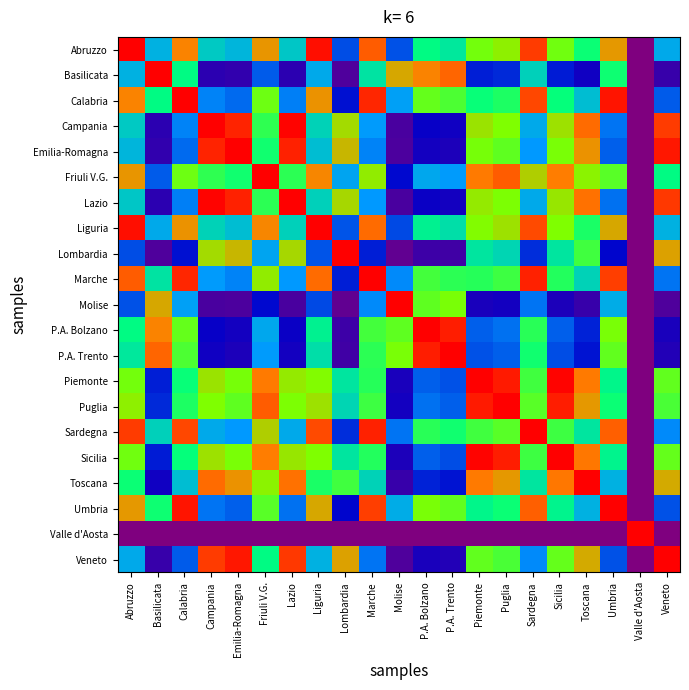

Which label corresponds to the smallest value in the chart?

Valle d'Aosta